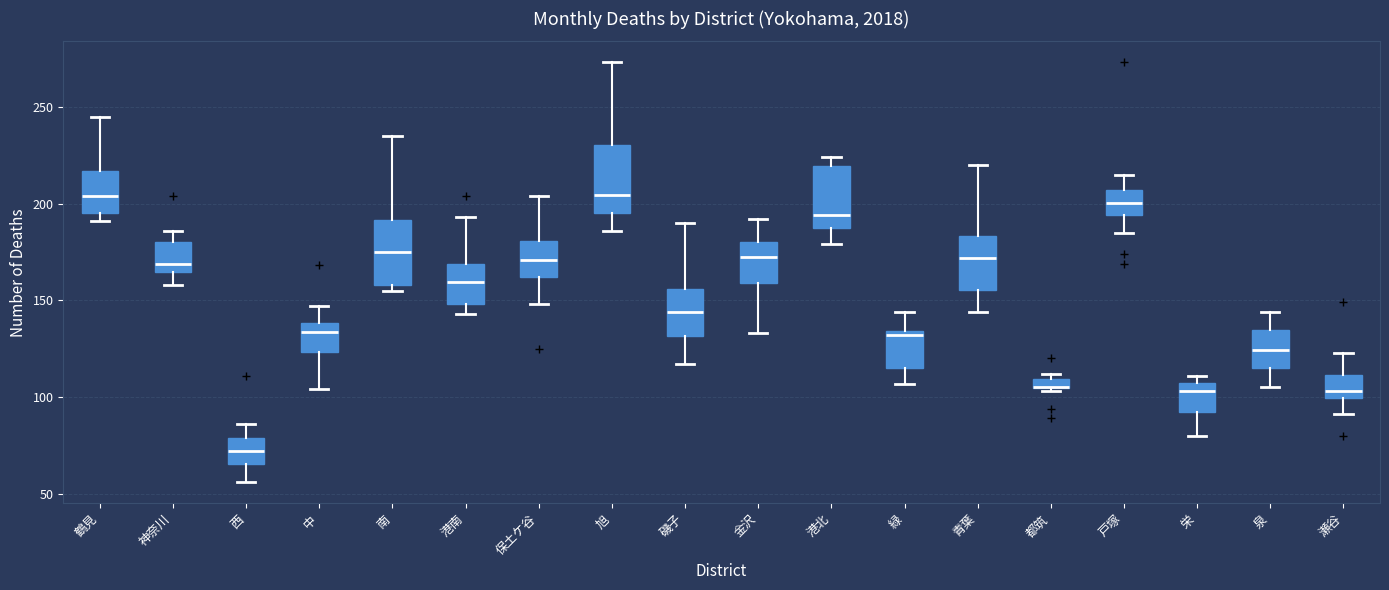

Where does the median line of the box for 泉 sit on the y-axis? The values are not printed on the chart, so give them approximately, as read against the axis.

125